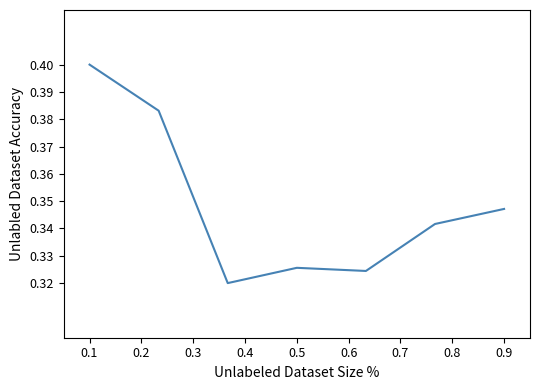

What is the sum of all values?

2.4